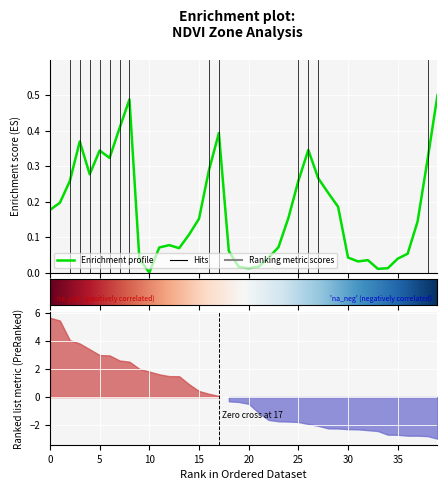

How many positive values are there?

39